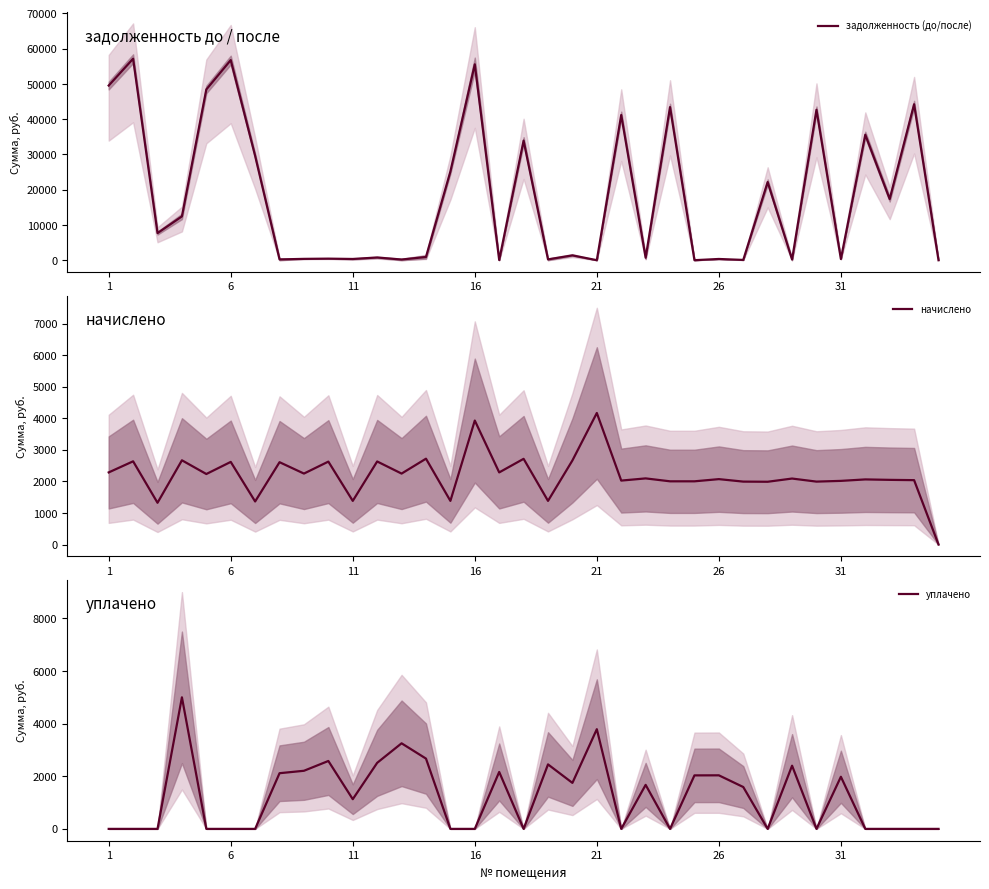

How many data points in уплачено are above 1128?

18